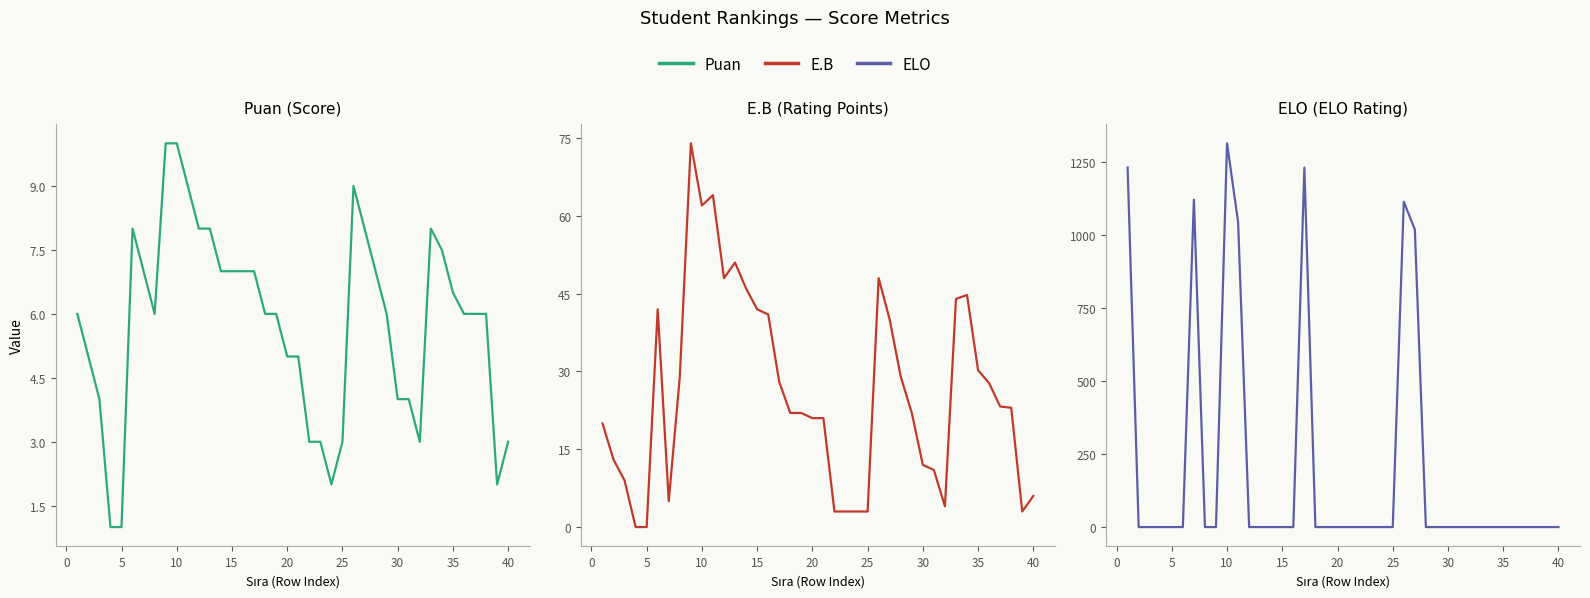

True or false: Puan has a value of 10.7 at −5.

False